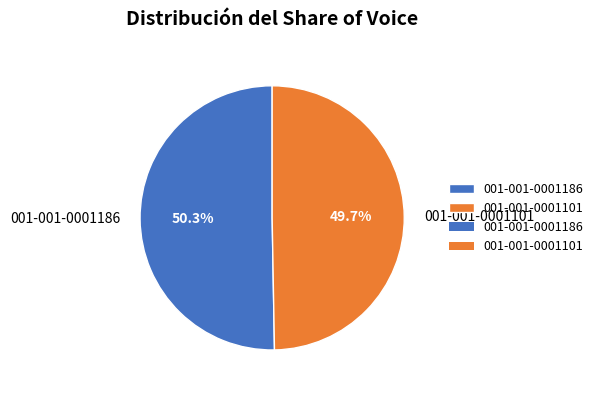

To the nearest percent, what is the average slice percentage?

50%